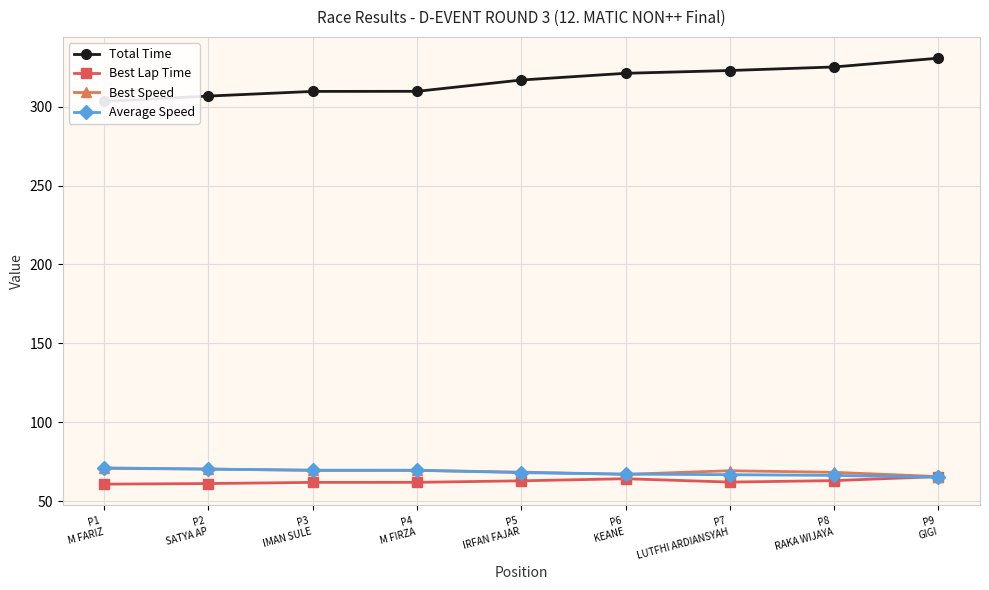

What is the sum of the Average Speed values at P2
SATYA AP and P5
IRFAN FAJAR?

138.6